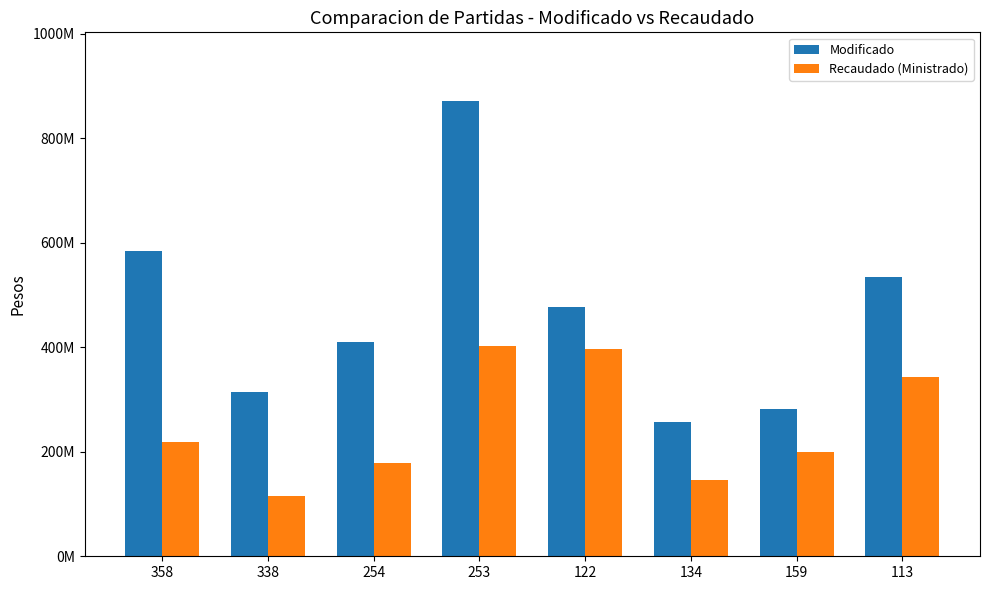

What is the label of the 2nd bar from the left?

338